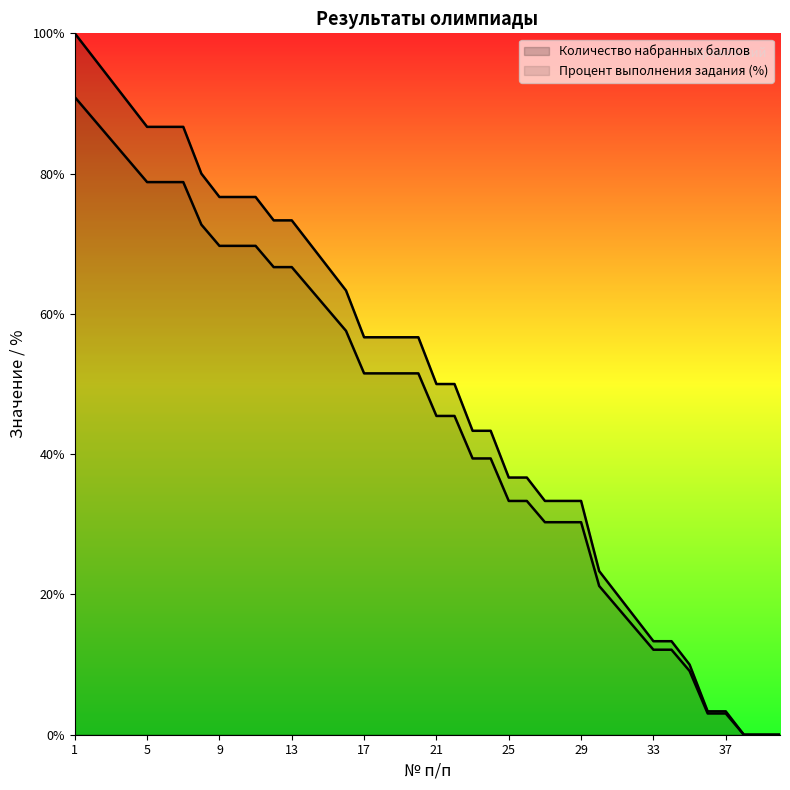

What is the difference between the highest and lowest values at 25?

3.3